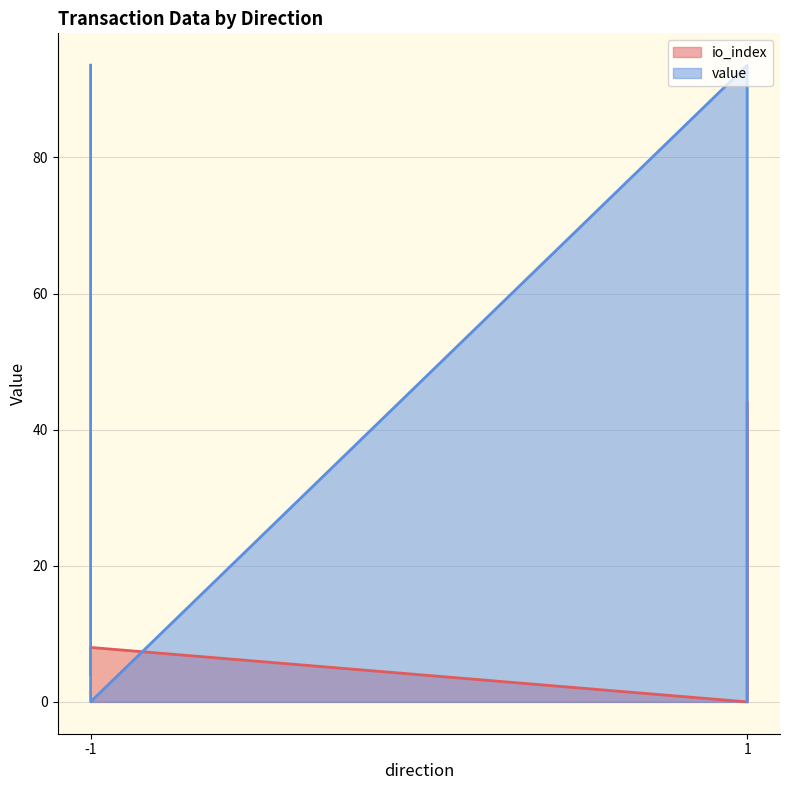

Reading left to right, transcribe all the data shown in this chart.

io_index: 4.0	8.0	0.0	44.0
value: 93.5	0.0	93.5	0.0